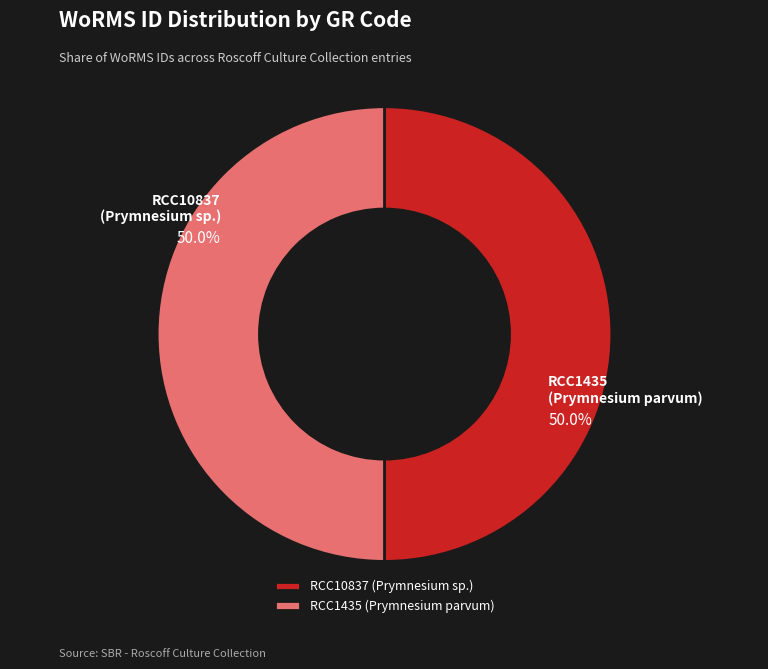

What is the ratio of the value at RCC1435 to the value at RCC10837?

1.0